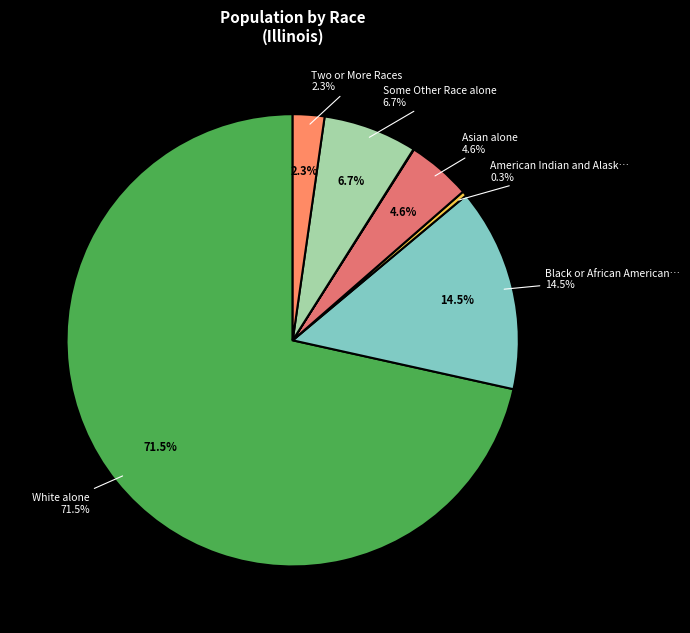

Does Two or More Races represent more than half of the total?

No